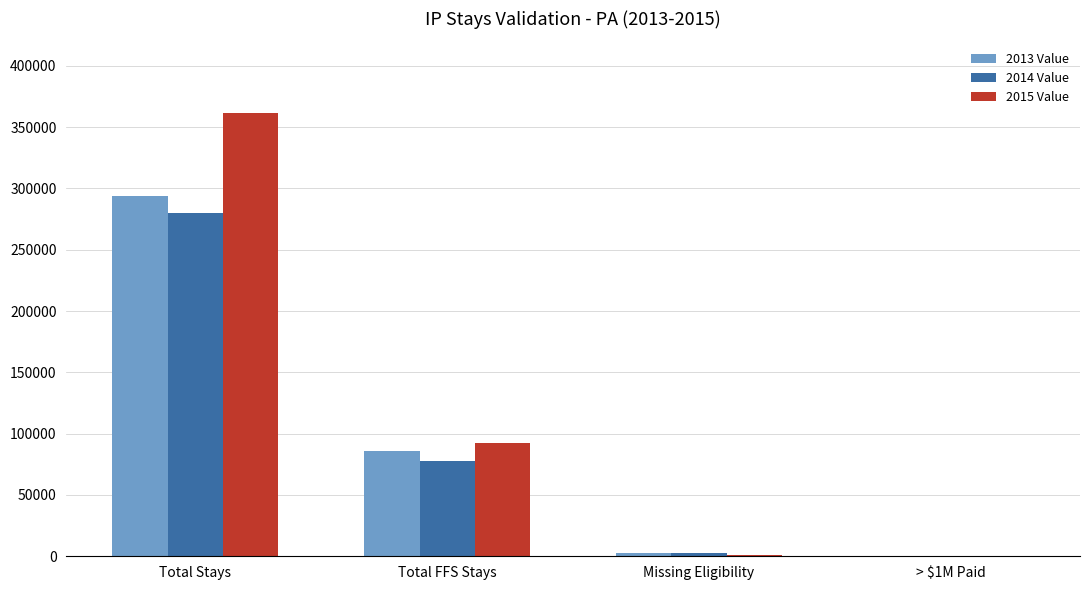

Is it true that 2015 Value equals 544994 at Total Stays?

False